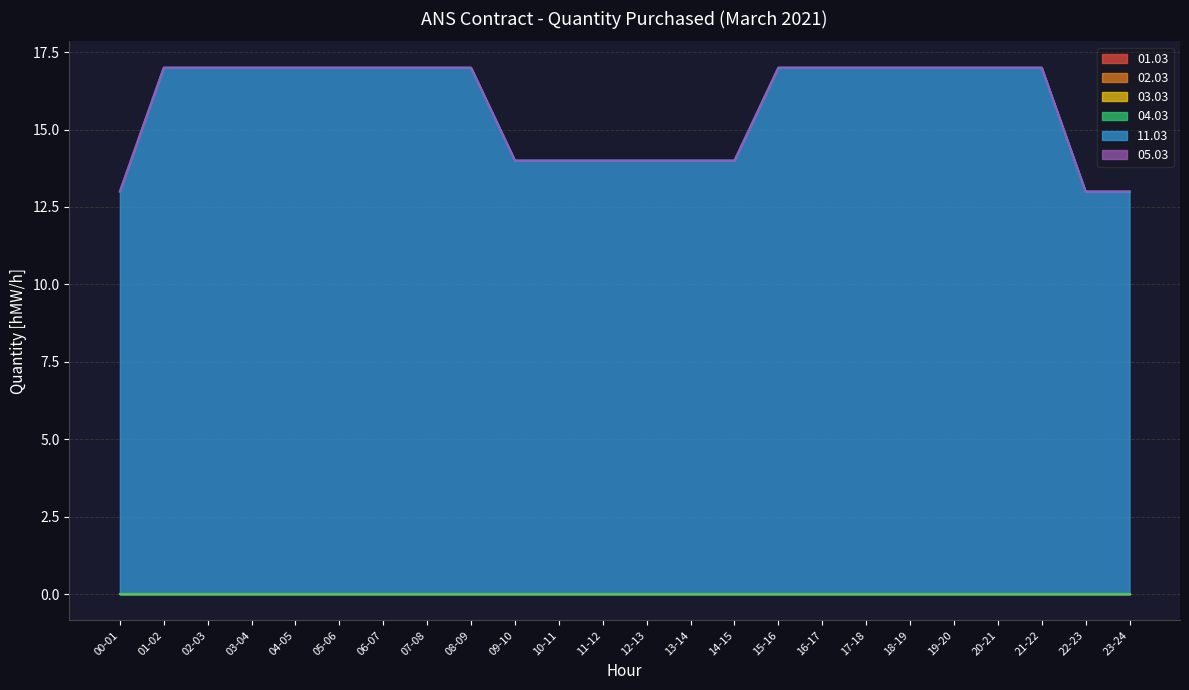

What are all the series names shown in the legend?

01.03, 02.03, 03.03, 04.03, 11.03, 05.03